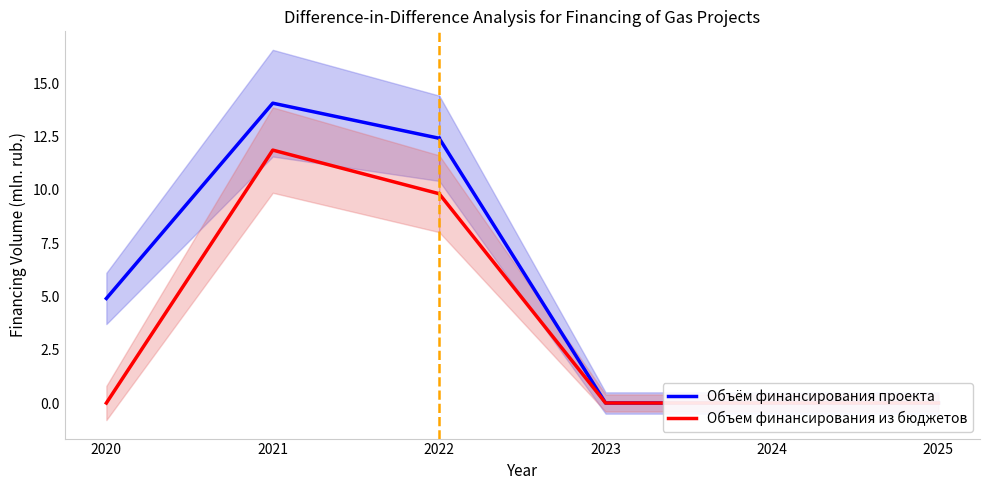

Rank the categories by Объём финансирования проекта value from lowest to highest.

2020, 2022, 2021